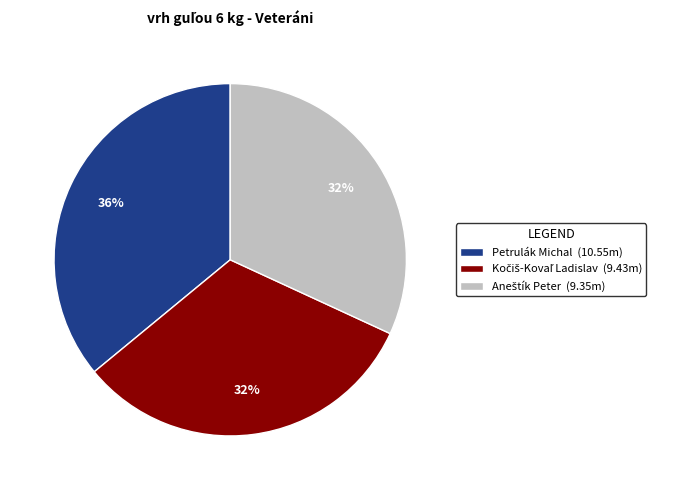

To the nearest percent, what percentage of the pie is Petrulák Michal?

36%